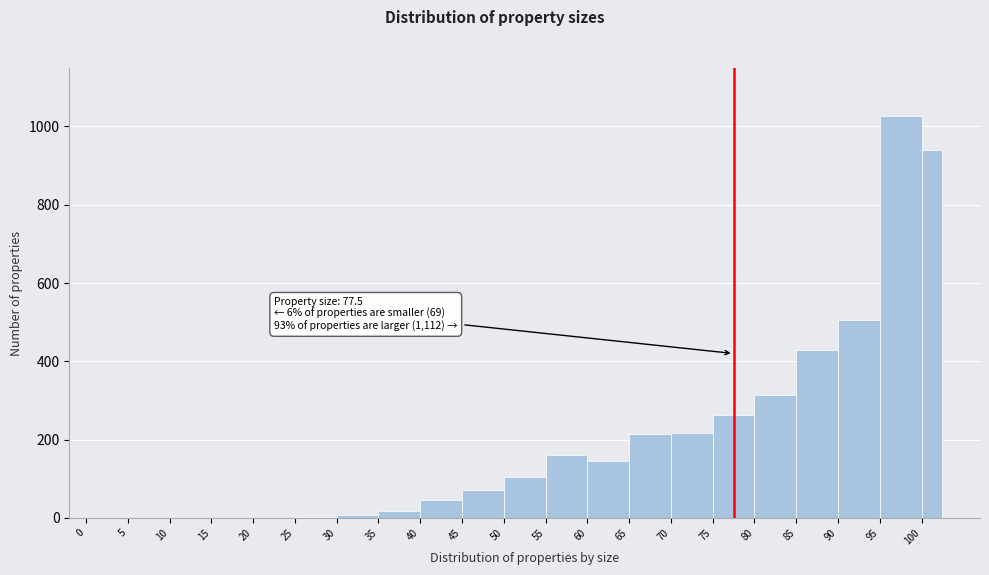

Over which range of the x-axis is the bar tallest?

95.0 to 100.0